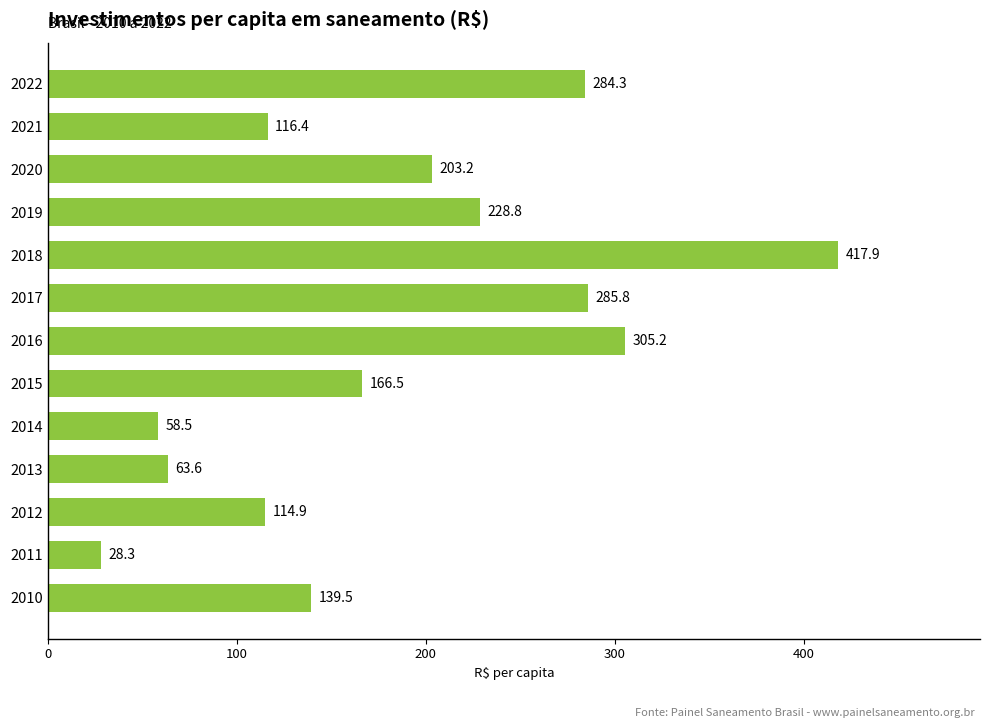

Is it true that the value at 2012 is 40.3?

False